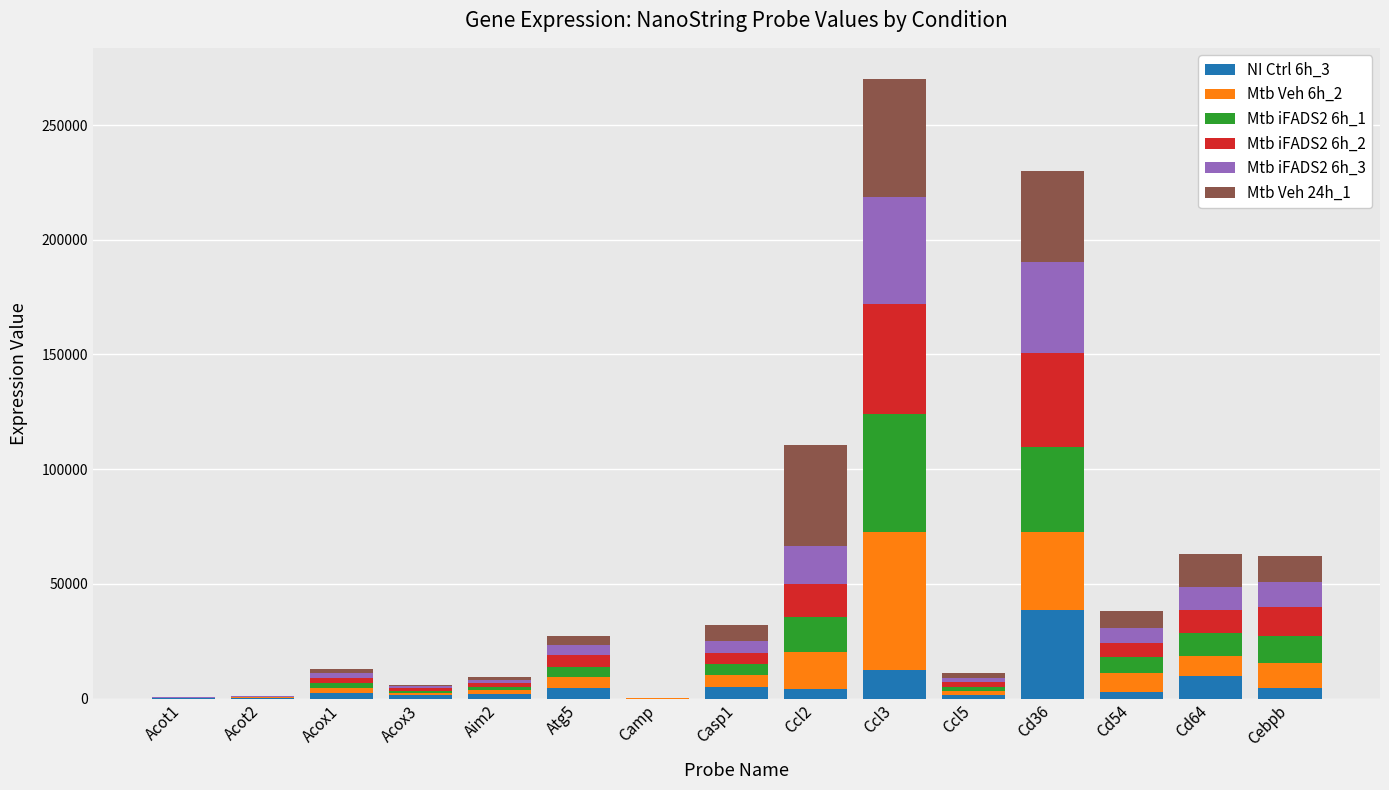

At which category is the sum across all series the highest?

Ccl3